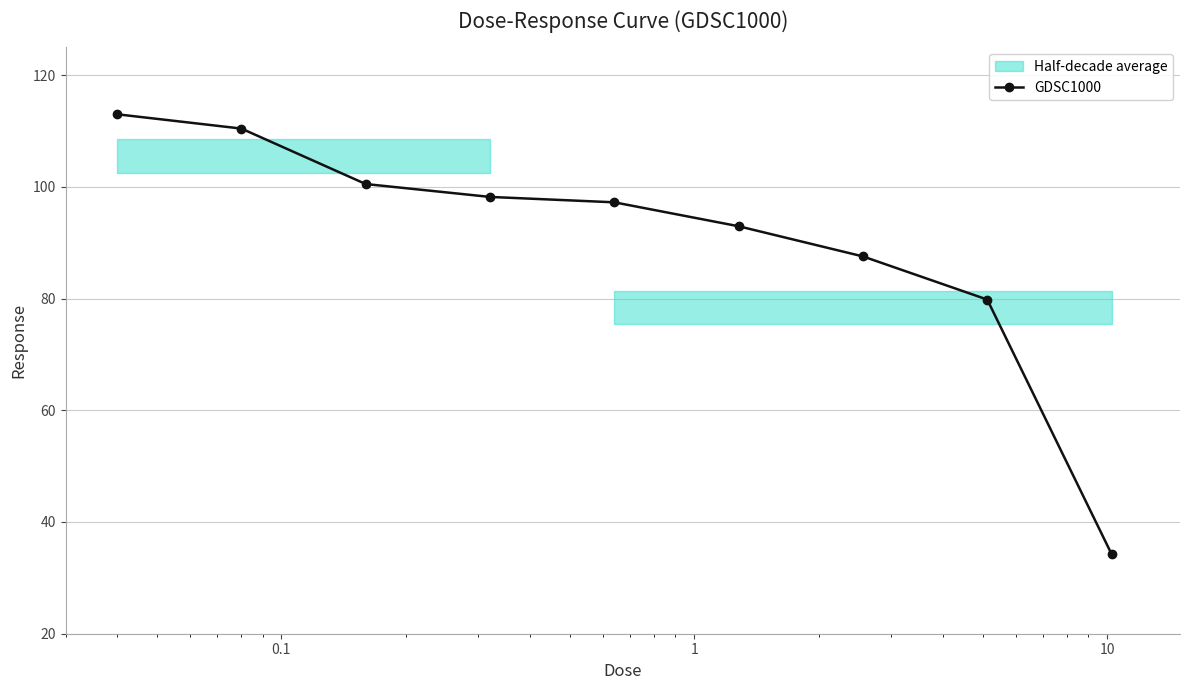

True or false: GDSC1000 has more than 2 points higher than both neighbors.

False